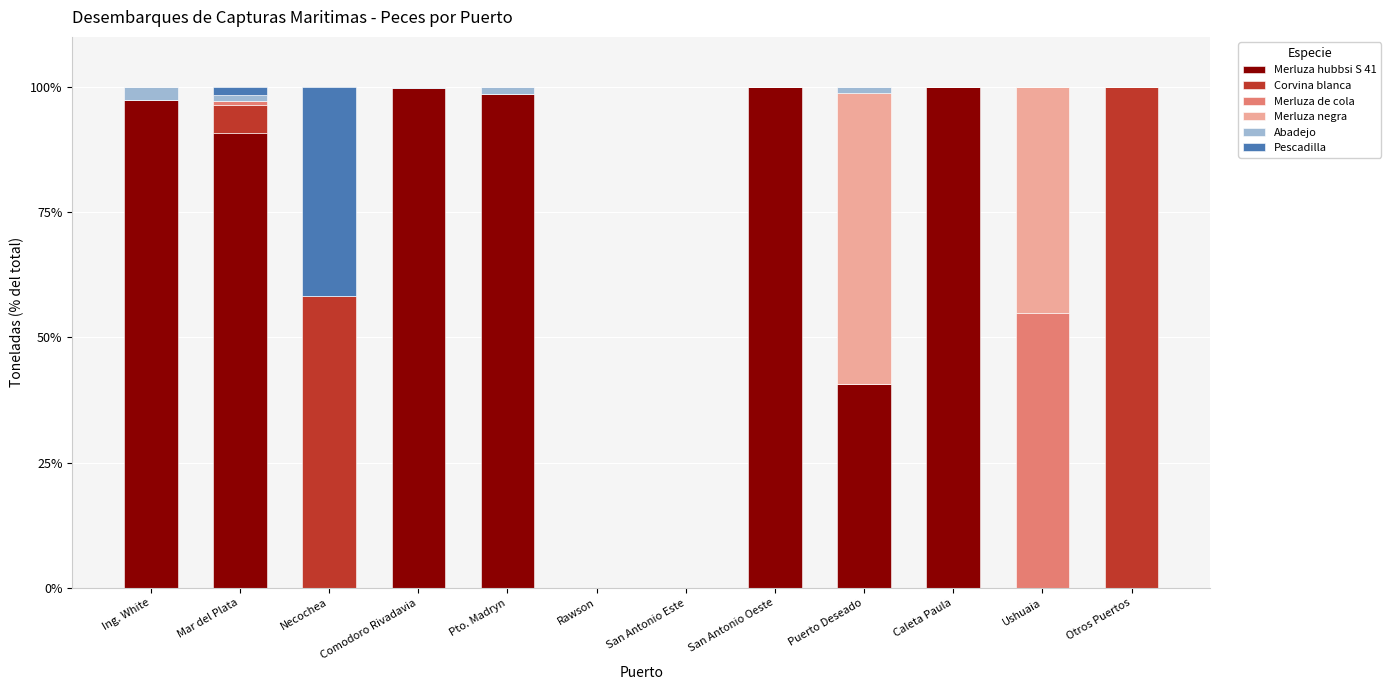

True or false: Merluza hubbsi S 41 has a value of -38.6 at Necochea.

False